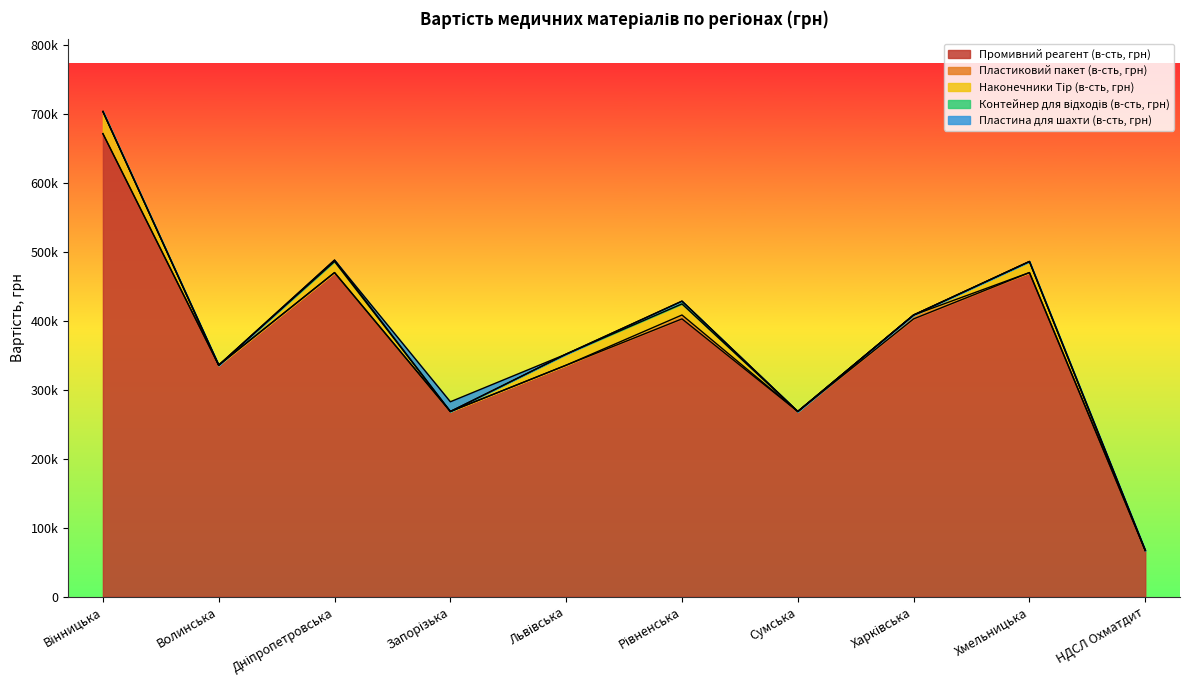

Reading right to left, extract all data points from this chart.

Промивний реагент (в-сть, грн): НДСЛ Охматдит=67108	Хмельницька=469756	Харківська=402648	Сумська=268432	Рівненська=402648	Львівська=335540	Запорізька=268432	Дніпропетровська=469756	Волинська=335540	Вінницька=671080
Пластиковий пакет (в-сть, грн): НДСЛ Охматдит=0	Хмельницька=0	Харківська=5636	Сумська=0	Рівненська=5636	Львівська=0	Запорізька=0	Дніпропетровська=0	Волинська=0	Вінницька=0
Наконечники Tip (в-сть, грн): НДСЛ Охматдит=0	Хмельницька=16053	Харківська=0	Сумська=0	Рівненська=16053	Львівська=16053	Запорізька=0	Дніпропетровська=16053	Волинська=0	Вінницька=32106
Контейнер для відходів (в-сть, грн): НДСЛ Охматдит=0	Хмельницька=0	Харківська=0	Сумська=0	Рівненська=4038	Львівська=0	Запорізька=0	Дніпропетровська=2019	Волинська=0	Вінницька=0
Пластина для шахти (в-сть, грн): НДСЛ Охматдит=0	Хмельницька=0	Харківська=0	Сумська=0	Рівненська=0	Львівська=0	Запорізька=14088	Дніпропетровська=0	Волинська=0	Вінницька=0